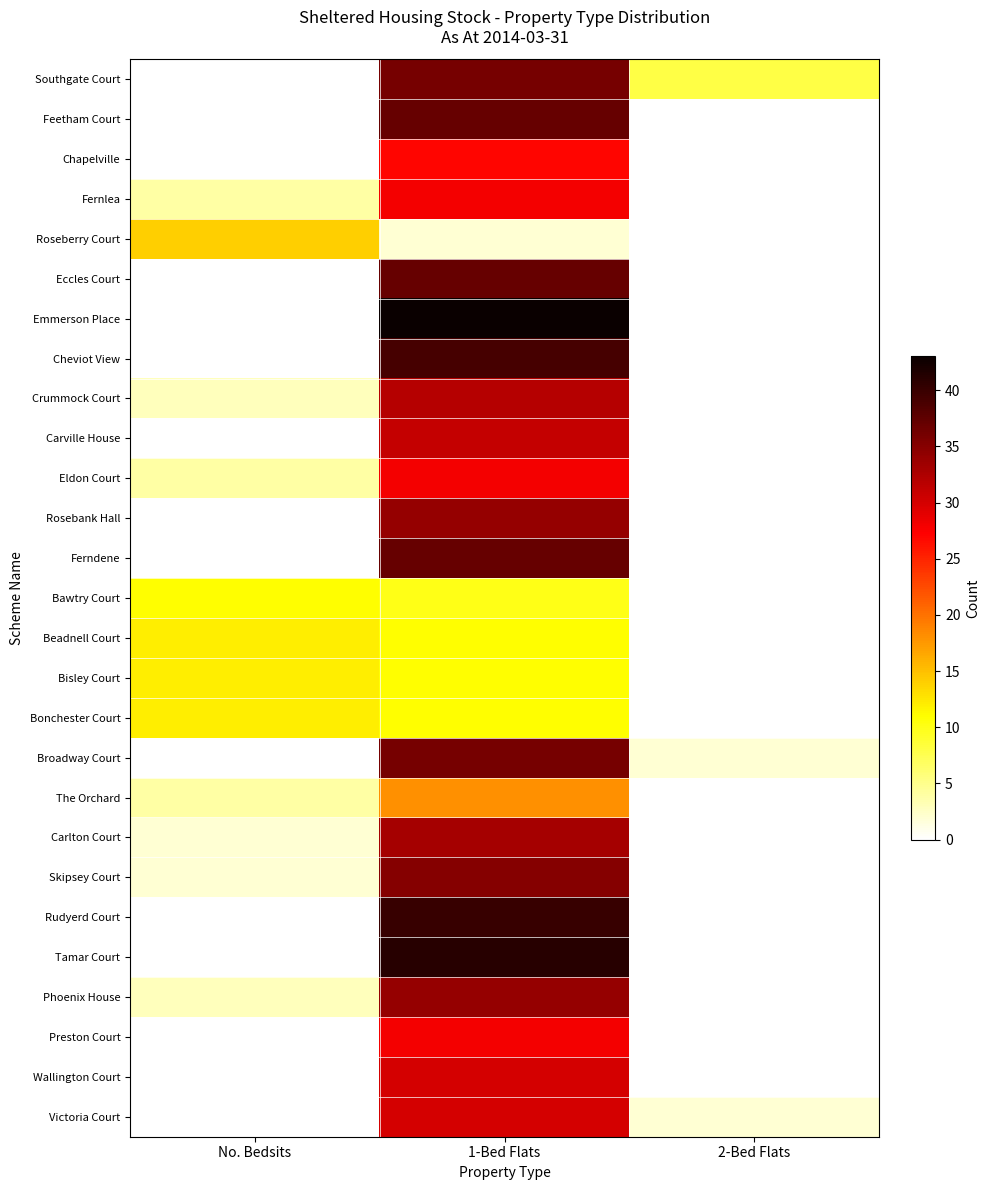

At which category is the sum across all series the highest?

1-Bed Flats